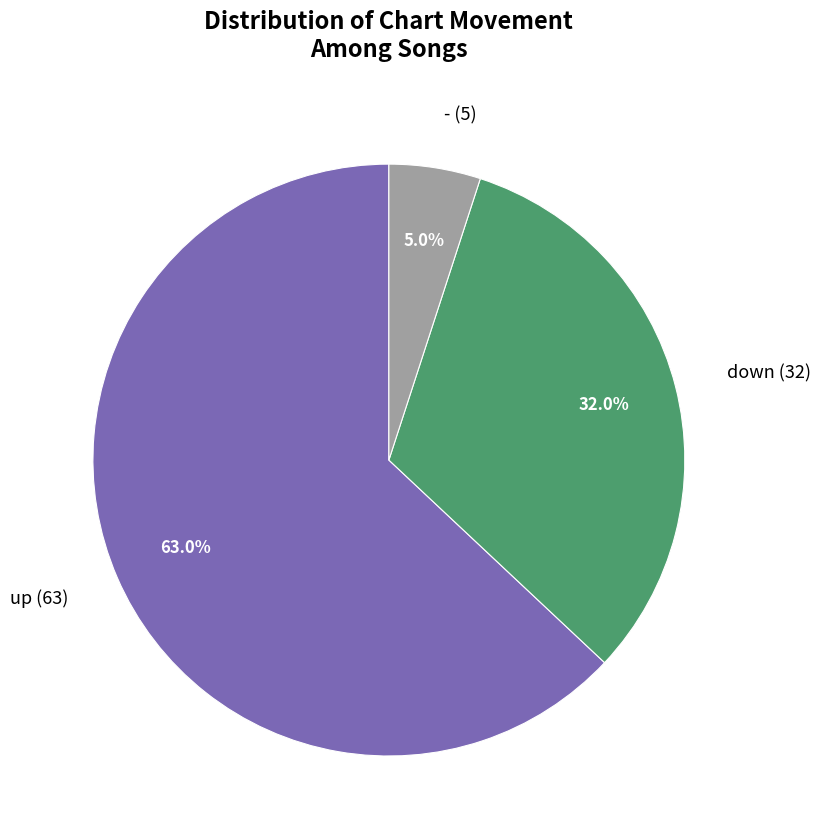

Count the number of slices in the pie.

3